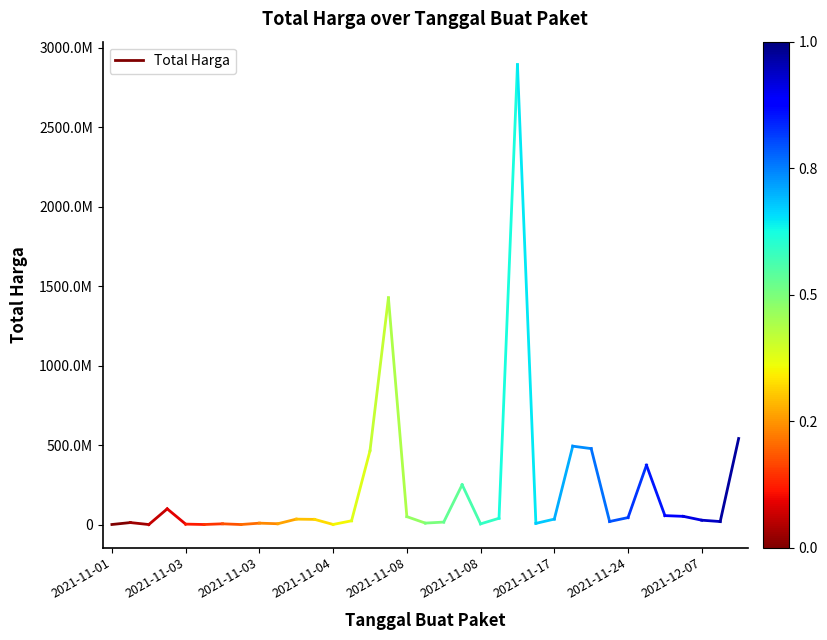

Which category has the lowest value across all series?

2021-11-01